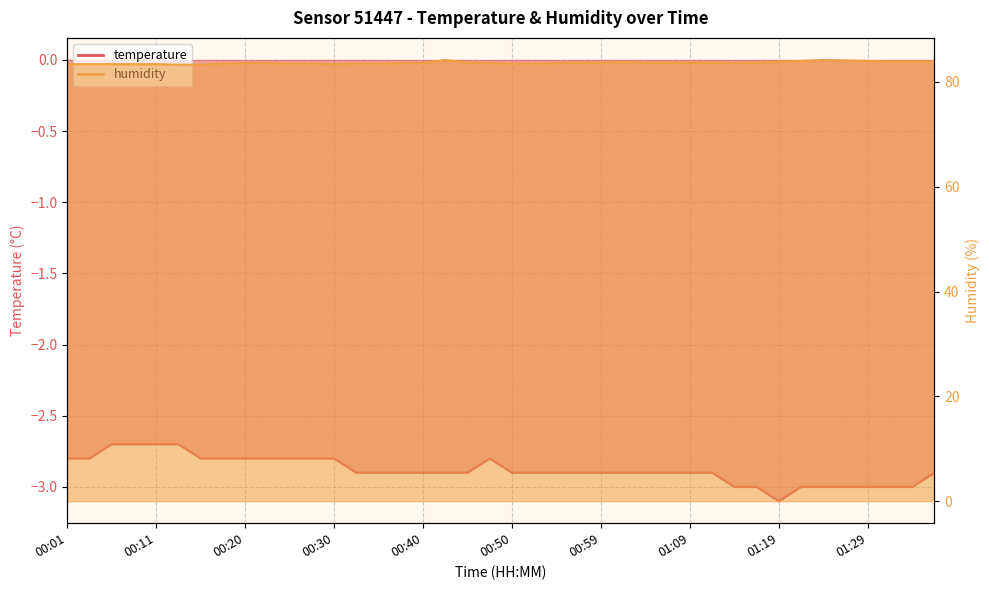

What is the sum of the temperature values at 00:30 and 01:36?

-5.7